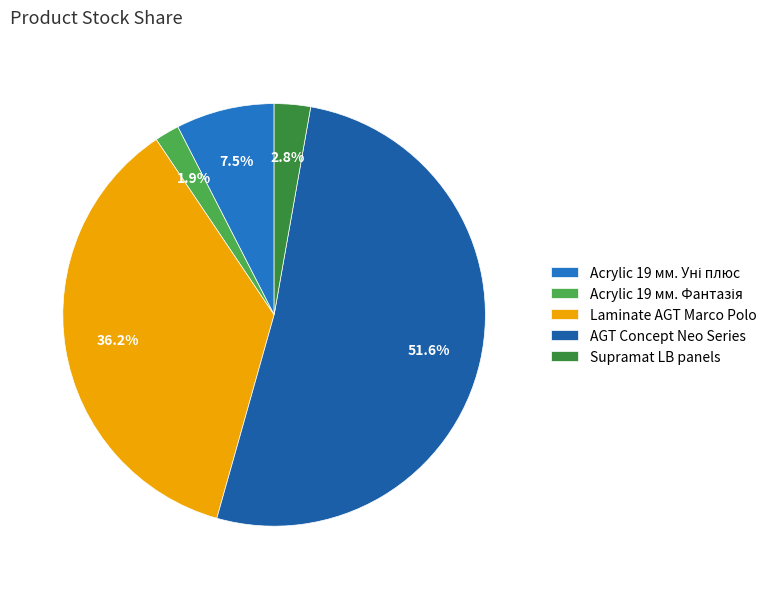

Which slice is the largest?

AGT Concept Neo Series